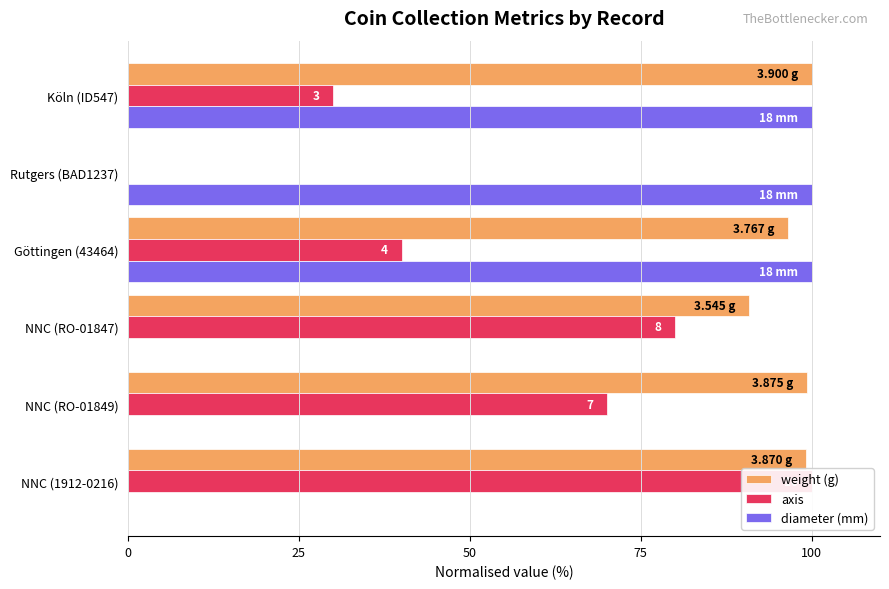

Count the number of categories in the chart.

6